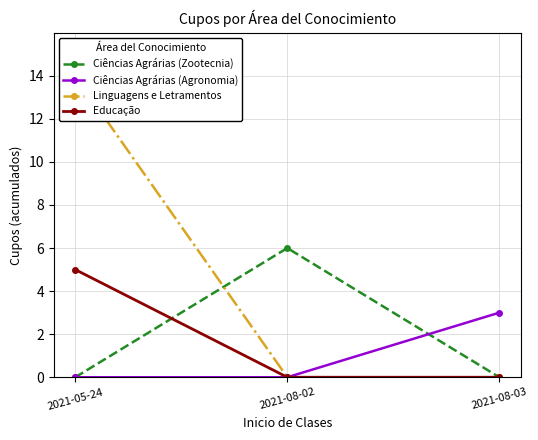

Which series has the largest total across all categories?

Linguagens e Letramentos